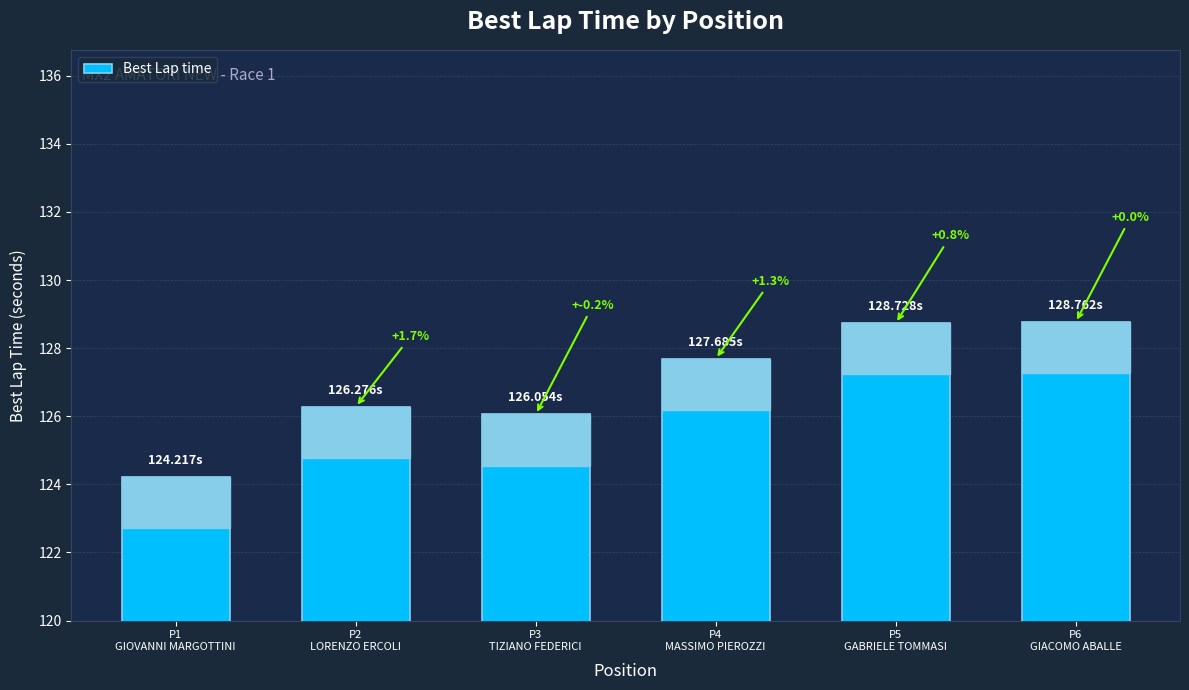

Does the chart contain any negative values?

No